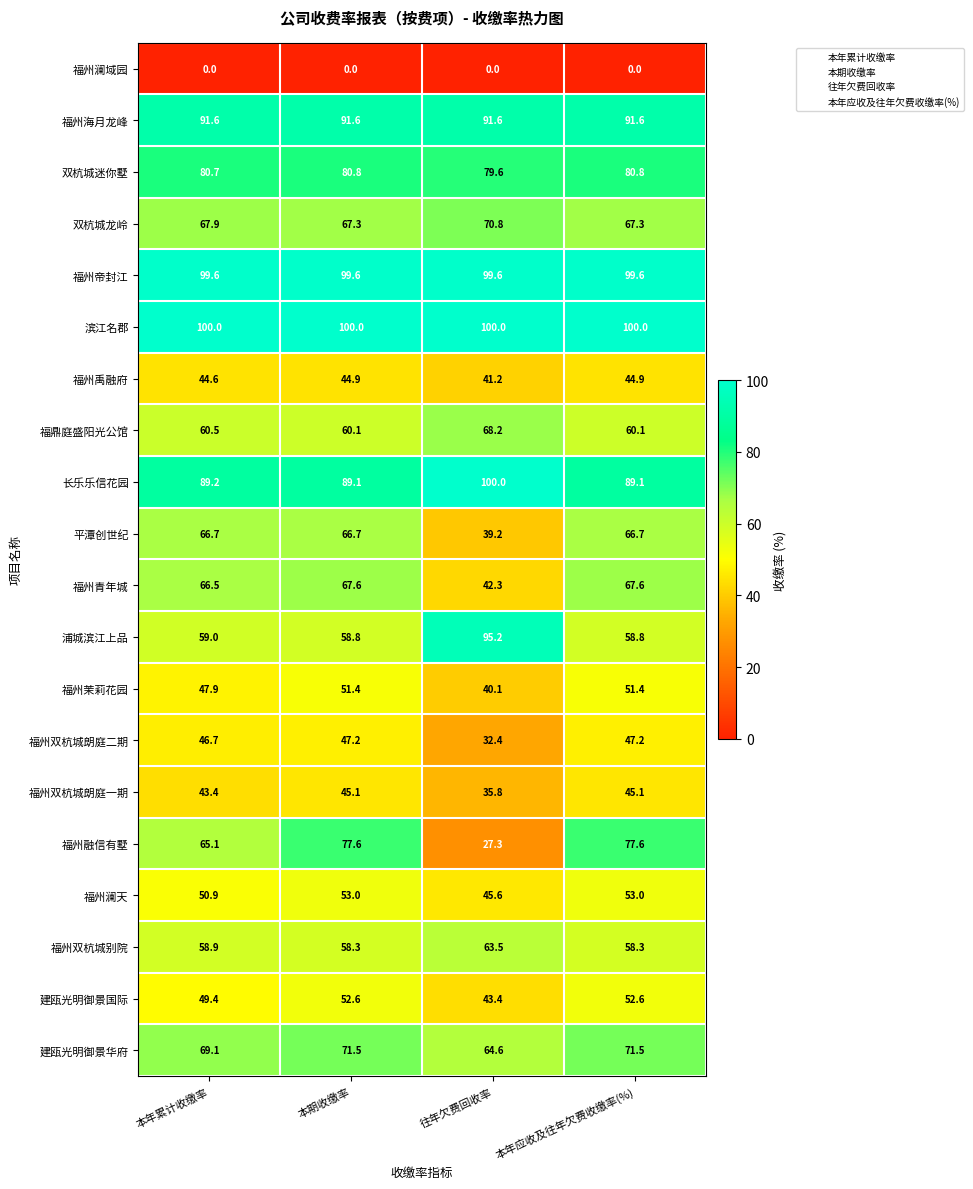

Which series has the largest range (max minus min)?

福州融信有墅